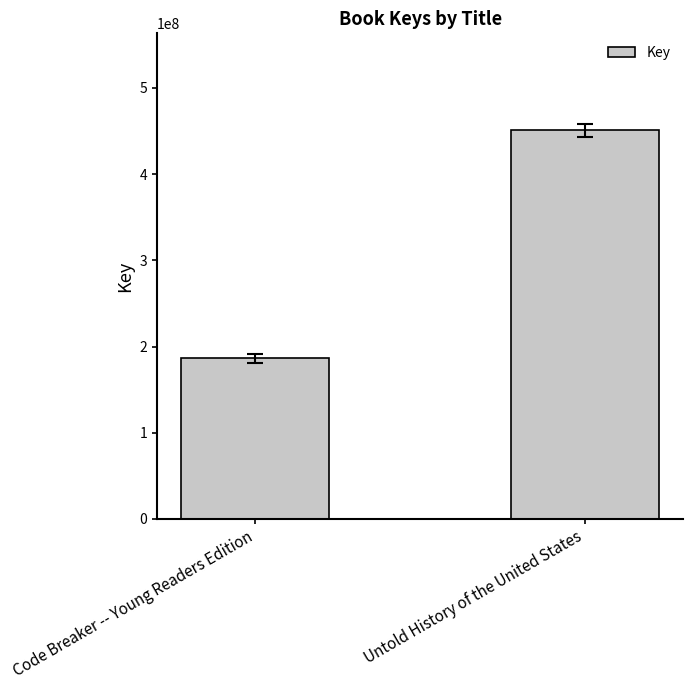

At which category does the chart reach its peak across all series?

Untold History of the United States